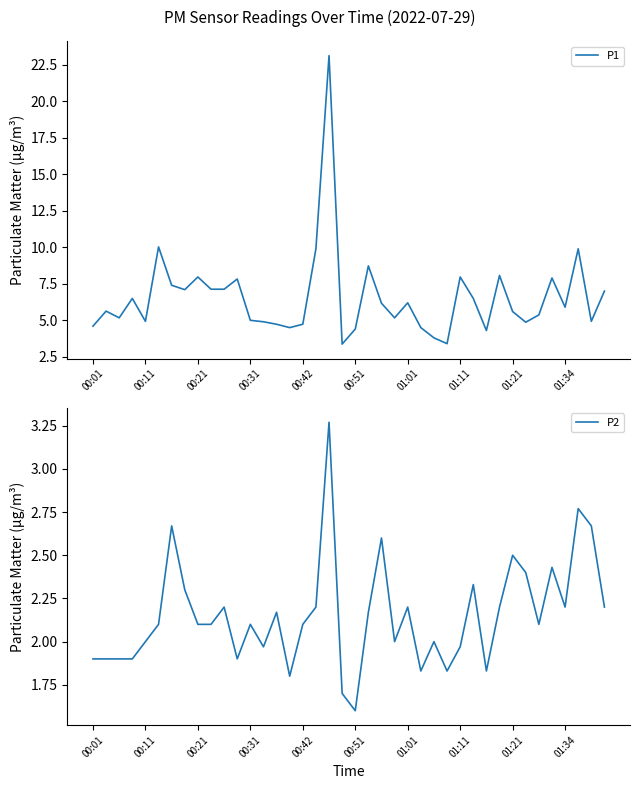

In P1, how many points are higher than both neighbors (excluding endpoints)?

12